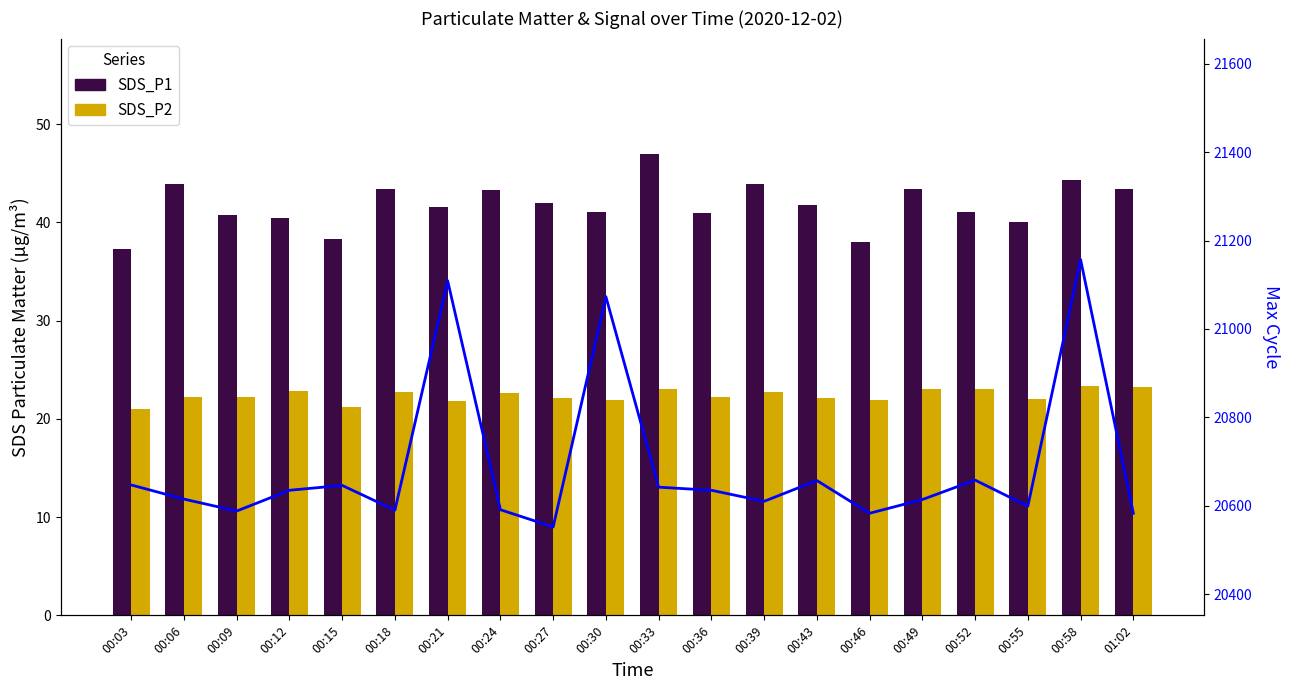

What is the label of the 18th bar from the left?

00:55